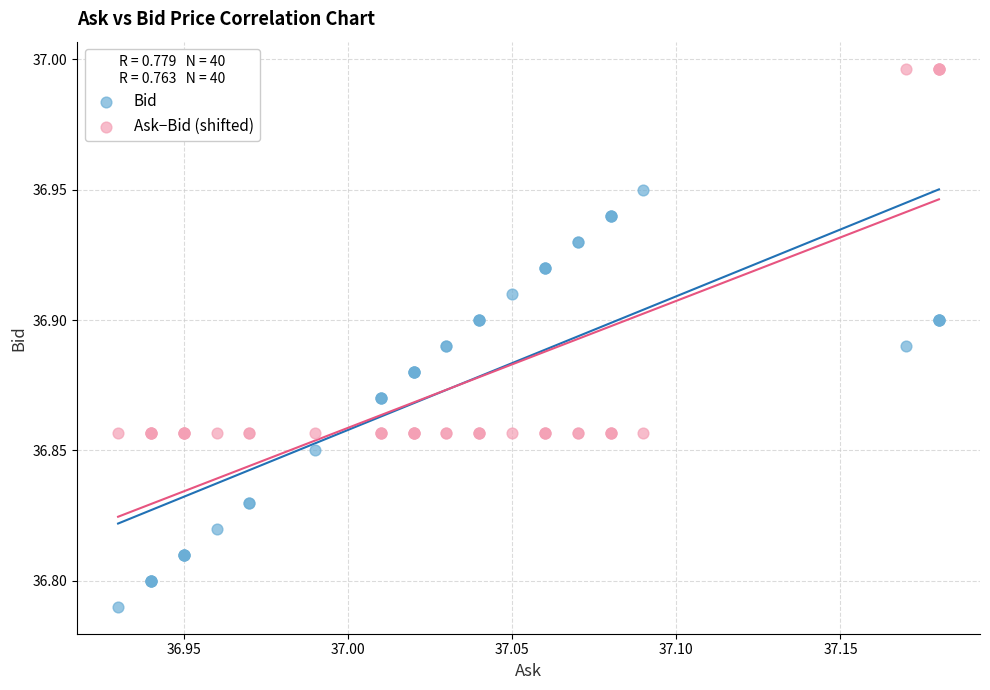

What are all the series names shown in the legend?

Bid, Ask−Bid (shifted)